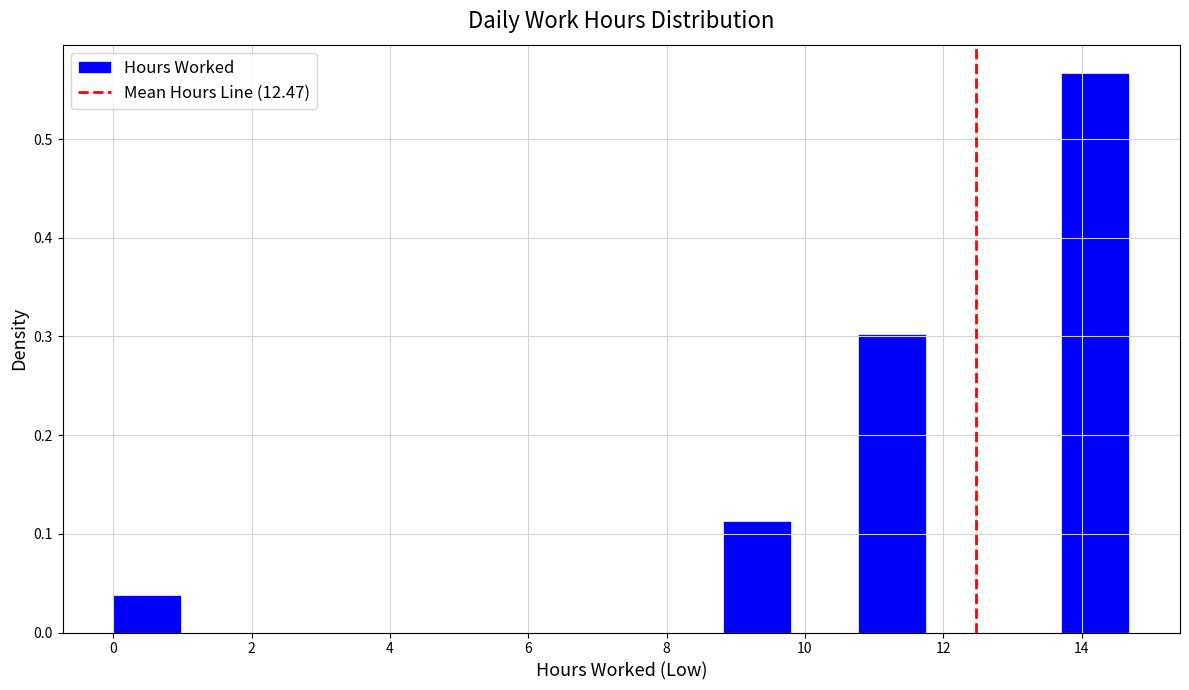

Reading left to right, list every bar in this chart as the range it spans on the x-axis followed by its height. Neither the bar edges nor the heights are printed on the chart, so give them approximately, as read against the axes.

0.0 to 1.0: 0.04
1.0 to 2.0: 0
2.0 to 3.0: 0
3.0 to 4.0: 0
4.0 to 4.8: 0
4.8 to 5.8: 0
5.8 to 6.8: 0
6.8 to 7.8: 0
7.8 to 8.8: 0
8.8 to 9.8: 0.11
9.8 to 10.8: 0
10.8 to 11.8: 0.30
11.8 to 12.8: 0
12.8 to 13.8: 0
13.8 to 14.6: 0.57